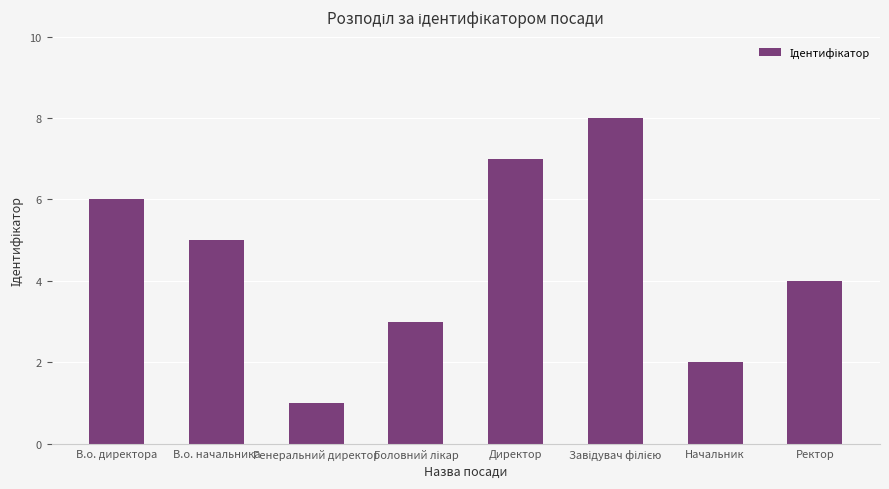

What is the label of the 4th bar from the right?

Директор